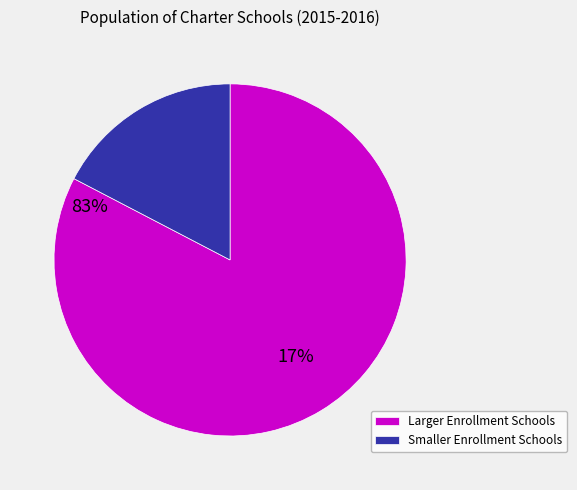

Is there any slice that represents more than half of the pie?

Yes